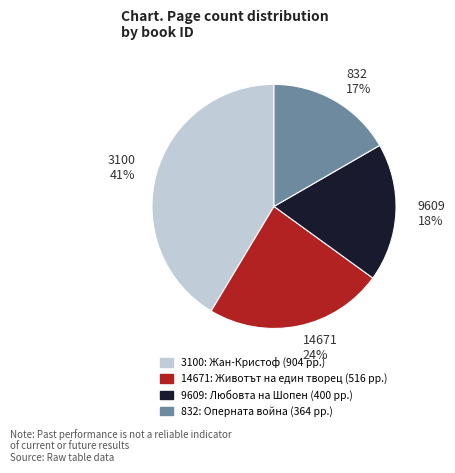

What is the ratio of the value at 9609 to the value at 14671?

0.8